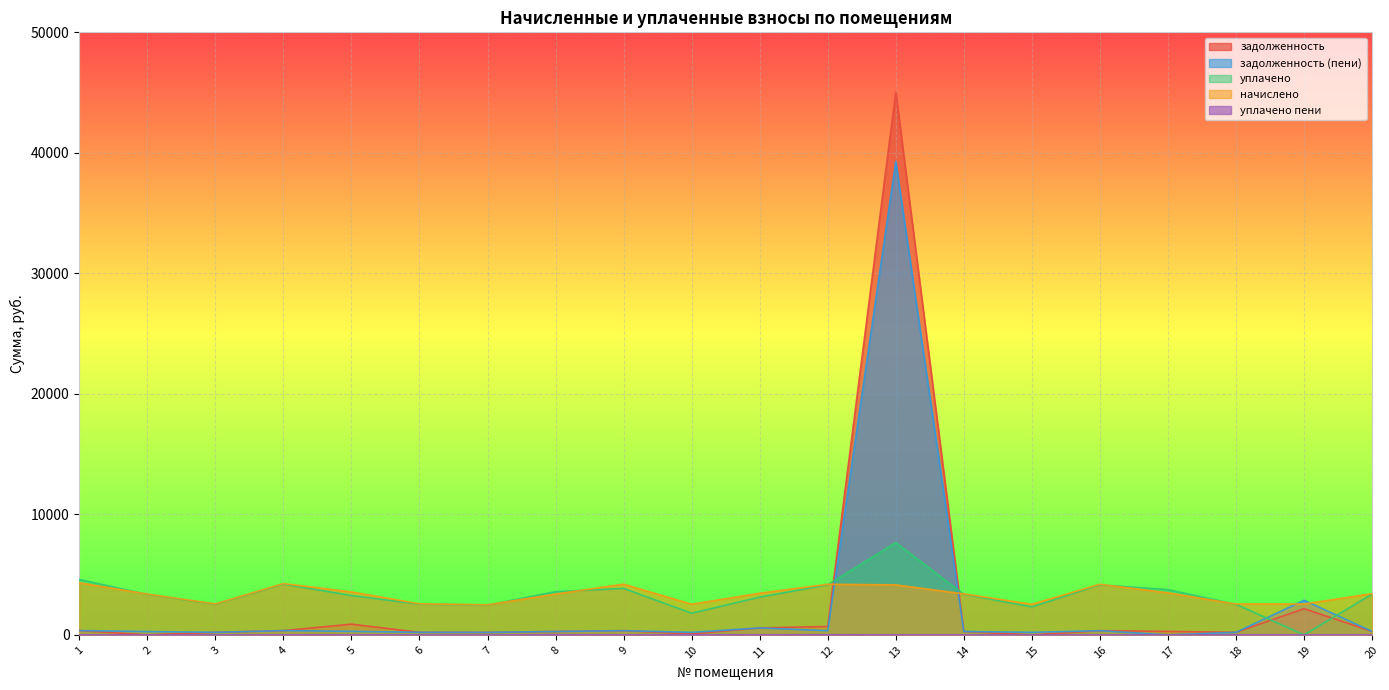

In уплачено, how many points are lower than both neighbors (excluding endpoints)?

5